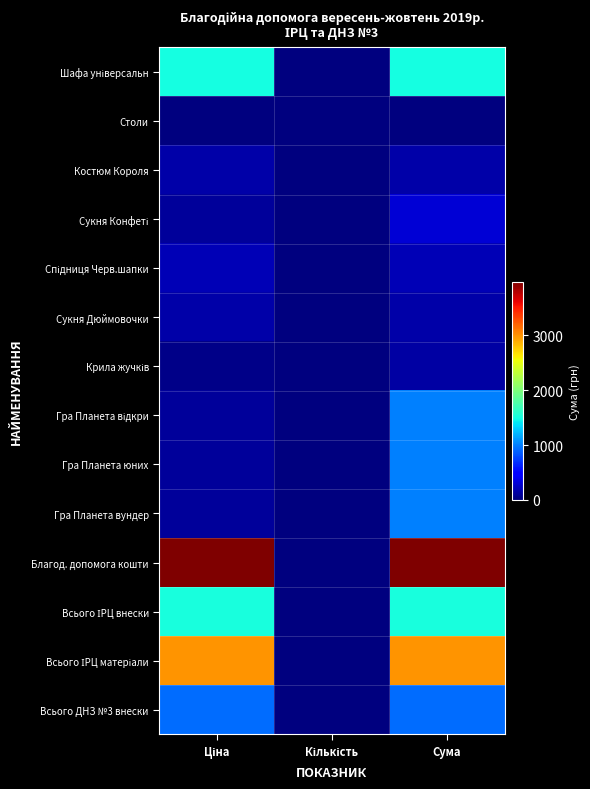

What is the difference between the highest and lowest values at Сума?

3965.4